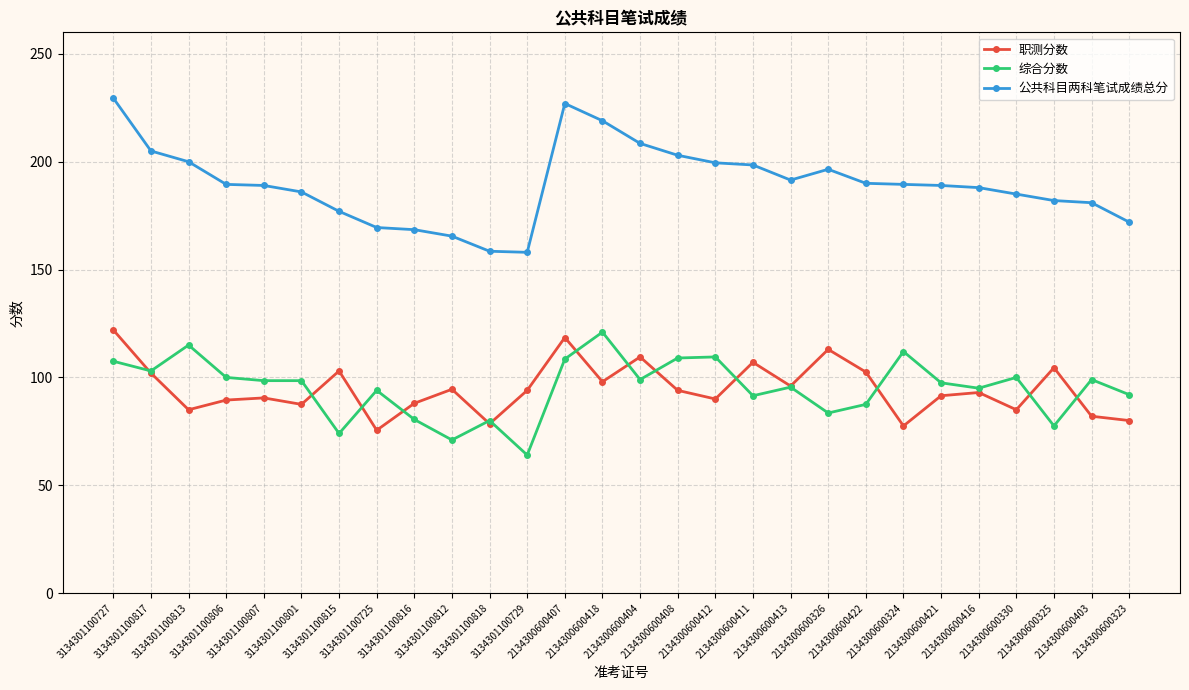

True or false: 职测分数 and 综合分数 cross at least once.

True